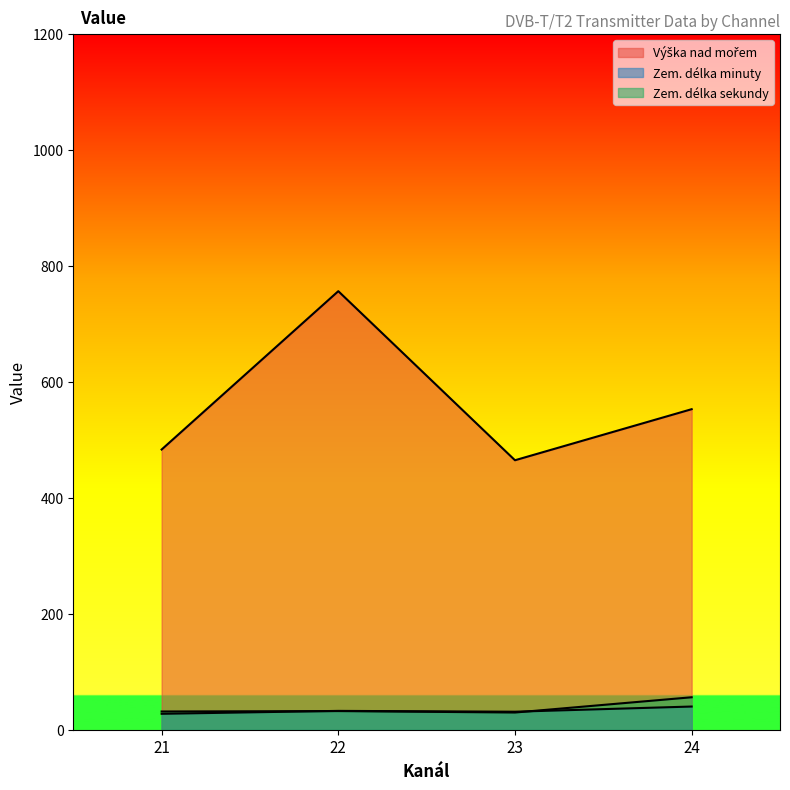

True or false: Výška nad mořem and Zem. délka sekundy intersect in this chart.

False